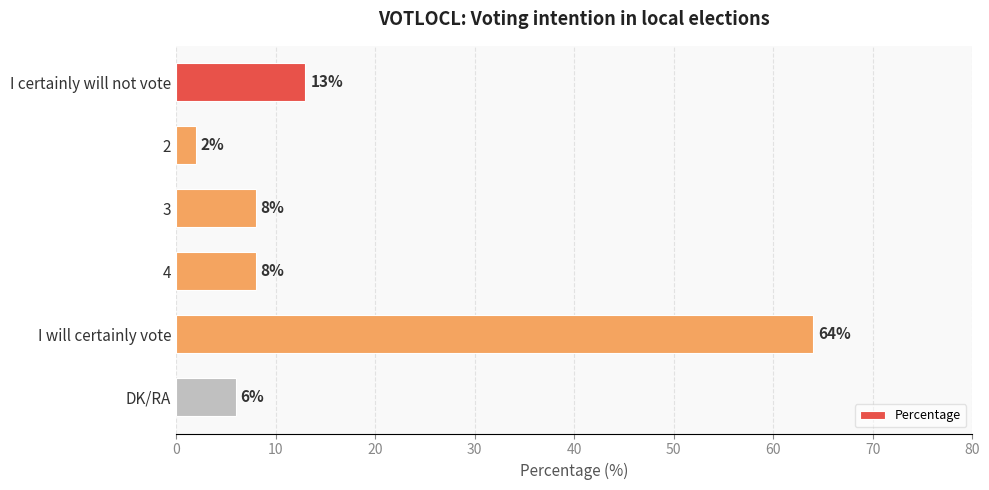

What is the sum of all values?

101